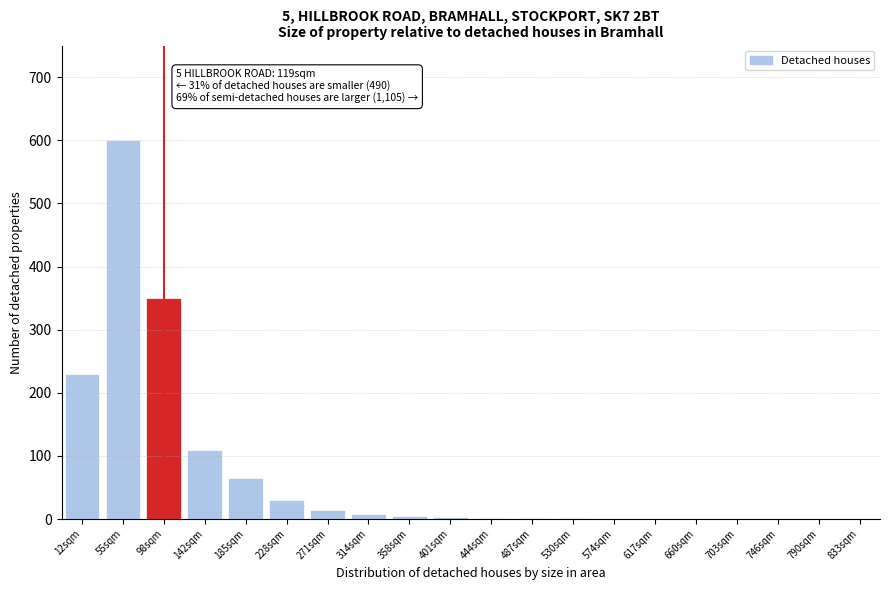

What is the sum of all values?

1420